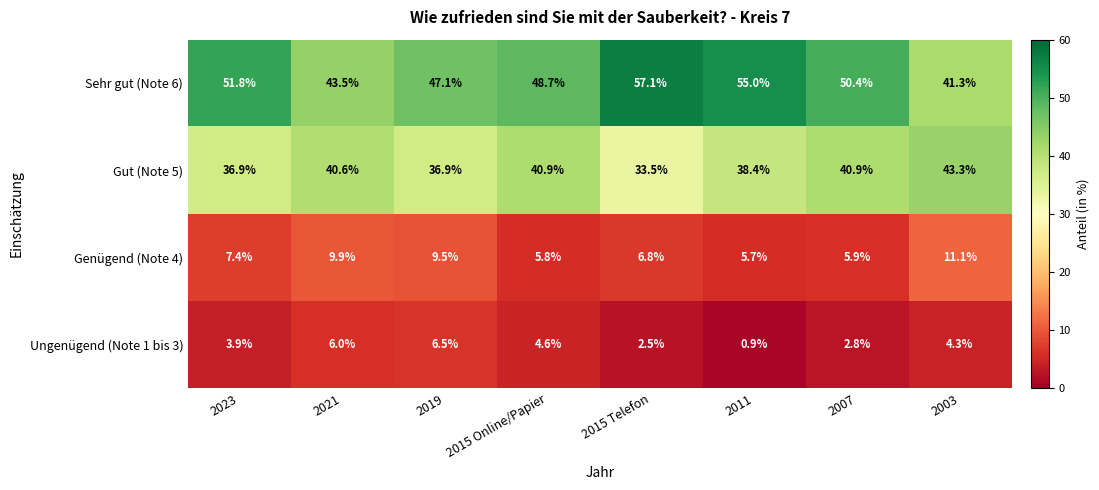

Between 2011 and 2007, which series saw the biggest shift?

Sehr gut (Note 6)